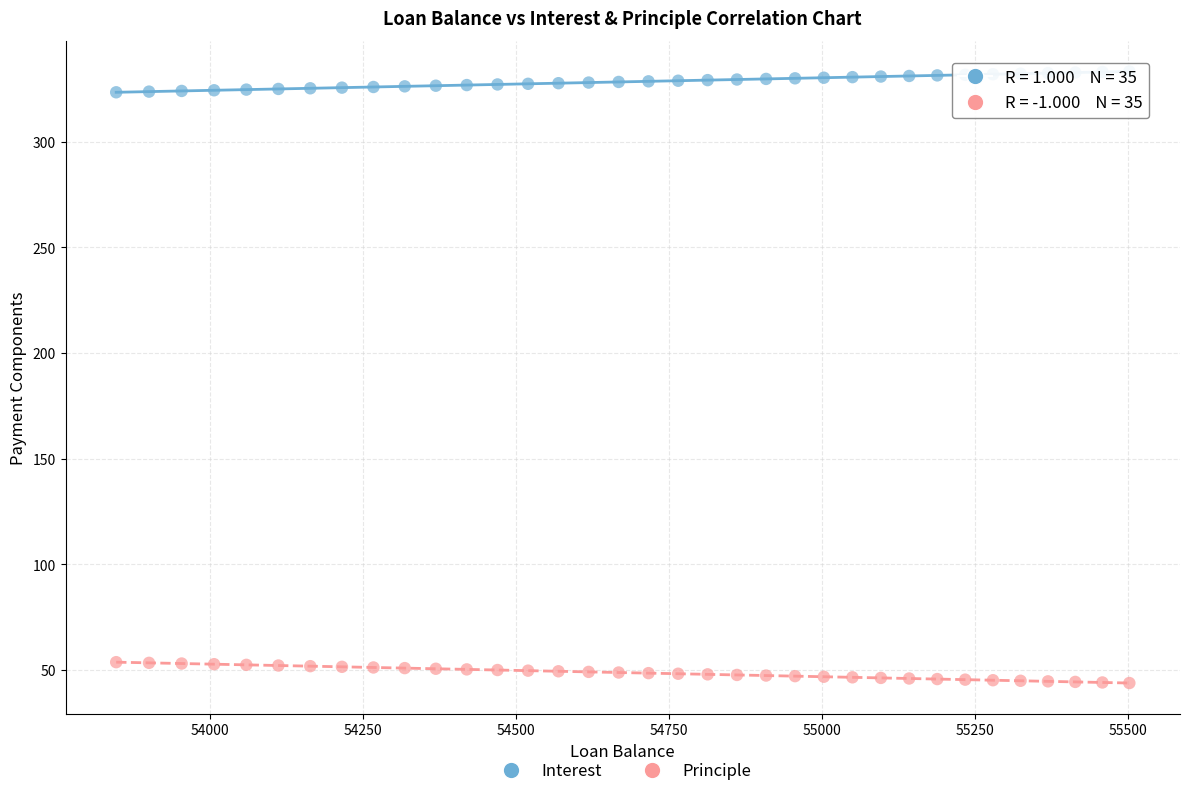

Which series contains the lowest Y value?

Principle